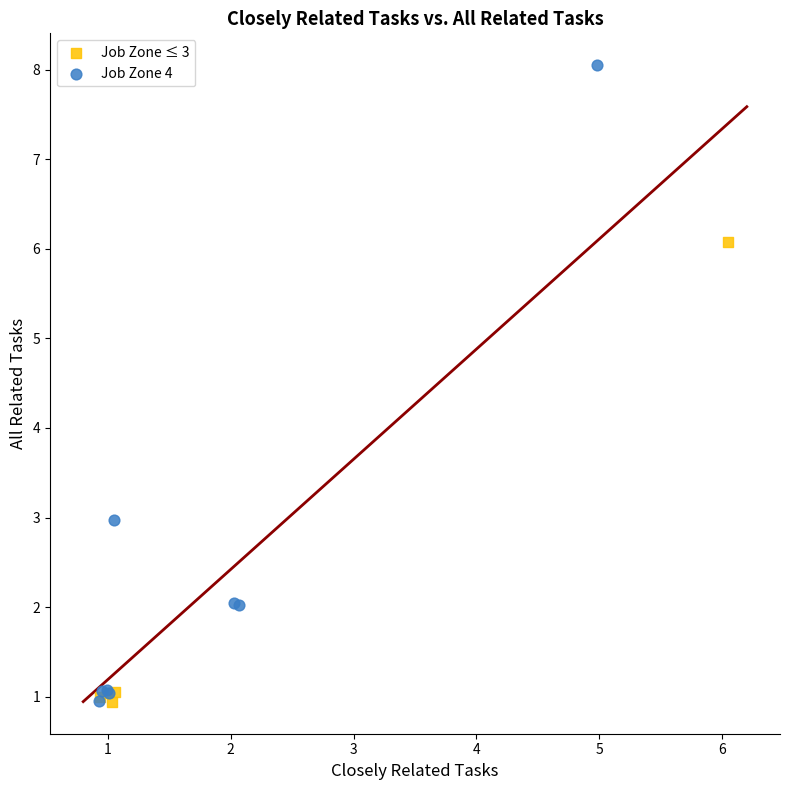

Which series contains the highest Y value?

Job Zone 4